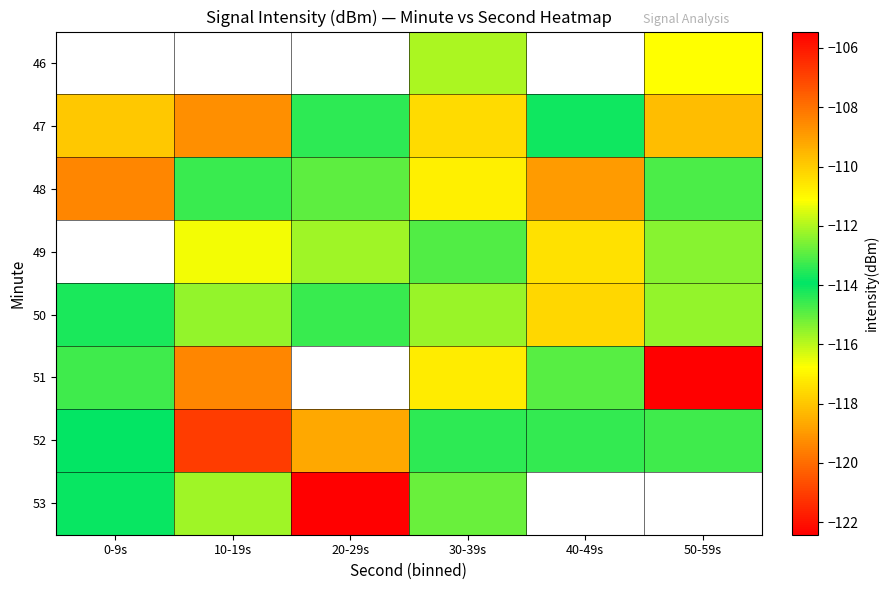

Between 0-9s and 20-29s, which series saw the biggest shift?

53